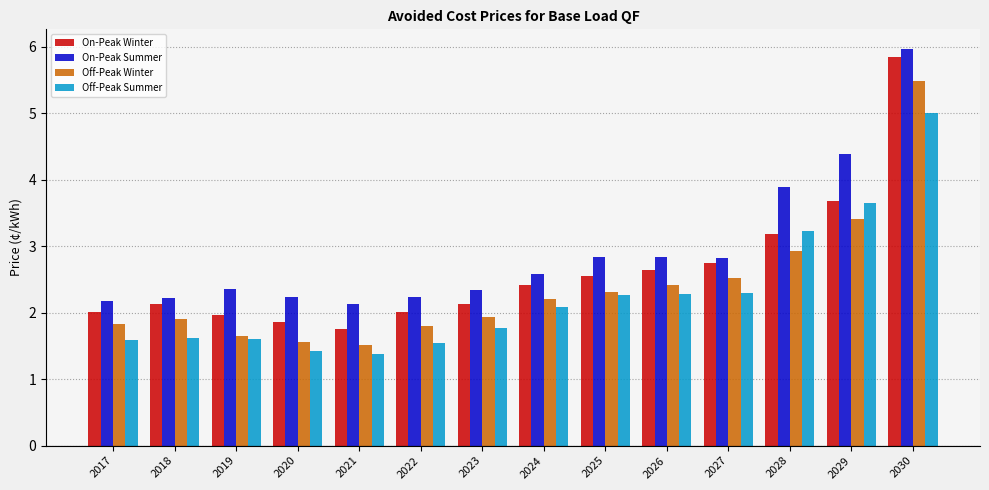

The value of Off-Peak Summer at 2027 is 0.5. True or false?

False